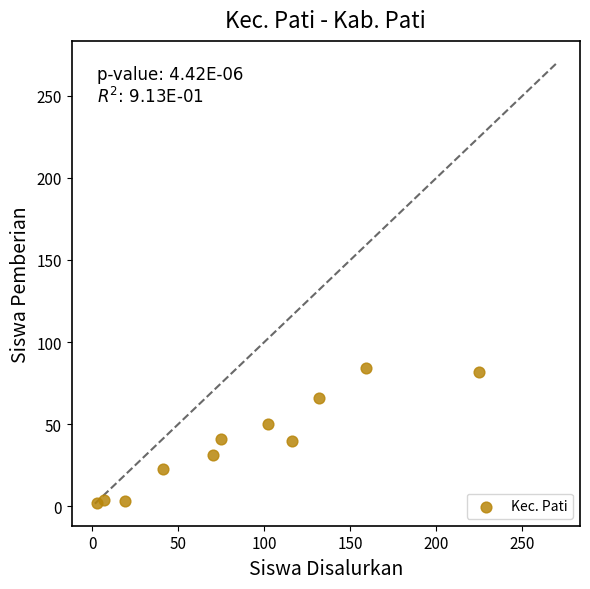

What is the range of X values (max minus min)?

222